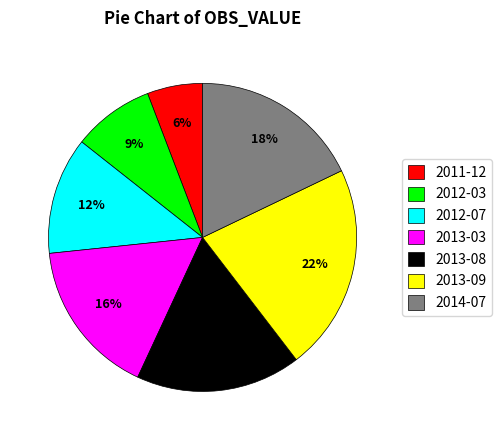

To the nearest percent, what is the difference between the largest and smallest slice percentages?

16%